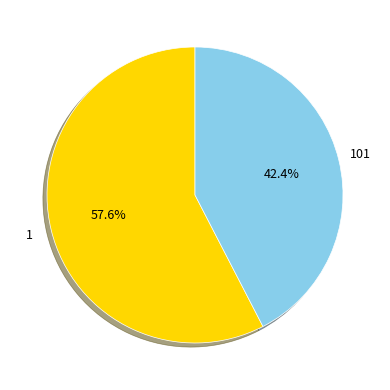

Does any single category account for the majority?

Yes